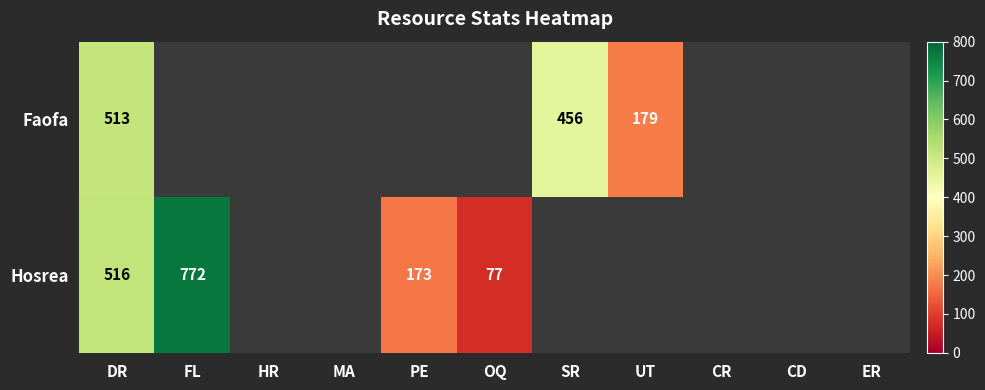

Is the value of Hosrea at PE greater than the value of Faofa at DR?

No